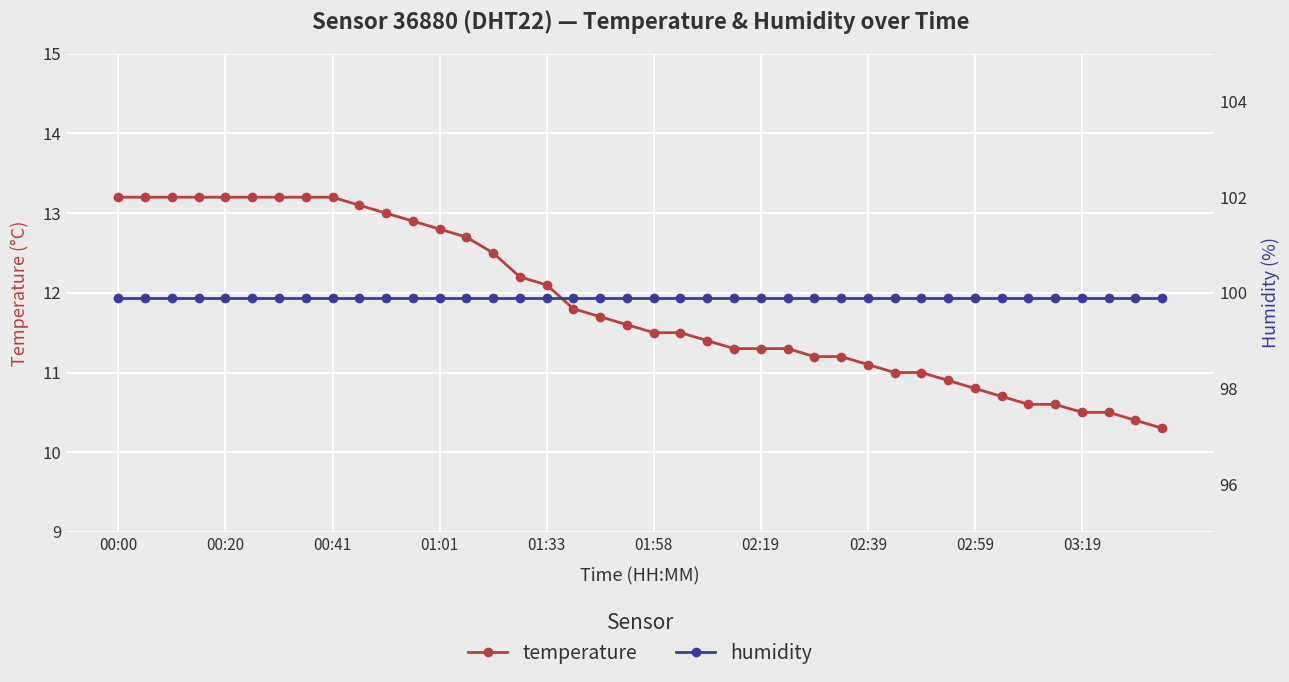

Reading right to left, transcribe all the data shown in this chart.

temperature: 10.3	10.4	10.5	10.5	10.6	10.6	10.7	10.8	10.9	11.0	11.0	11.1	11.2	11.2	11.3	11.3	11.3	11.4	11.5	11.5	11.6	11.7	11.8	12.1	12.2	12.5	12.7	12.8	12.9	13.0	13.1	13.2	13.2	13.2	13.2	13.2	13.2	13.2	13.2	13.2
humidity: 99.9	99.9	99.9	99.9	99.9	99.9	99.9	99.9	99.9	99.9	99.9	99.9	99.9	99.9	99.9	99.9	99.9	99.9	99.9	99.9	99.9	99.9	99.9	99.9	99.9	99.9	99.9	99.9	99.9	99.9	99.9	99.9	99.9	99.9	99.9	99.9	99.9	99.9	99.9	99.9